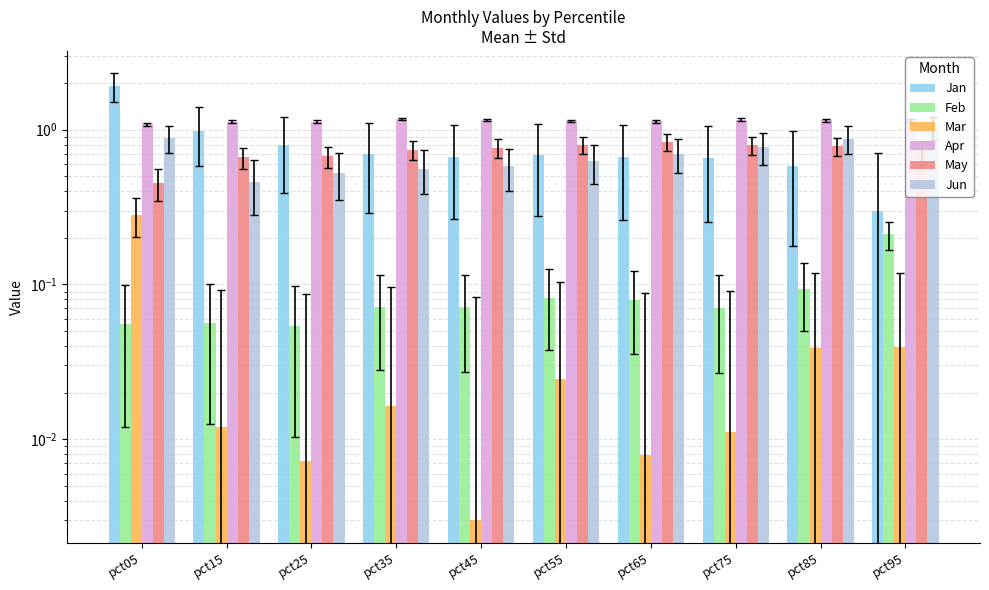

Reading left to right, extract all data points from this chart.

Jan: pct05=1.9	pct15=1.0	pct25=0.8	pct35=0.7	pct45=0.7	pct55=0.7	pct65=0.7	pct75=0.7	pct85=0.6	pct95=0.3
Feb: pct05=0.1	pct15=0.1	pct25=0.1	pct35=0.1	pct45=0.1	pct55=0.1	pct65=0.1	pct75=0.1	pct85=0.1	pct95=0.2
Mar: pct05=0.3	pct15=0.0	pct25=0.0	pct35=0.0	pct45=0.0	pct55=0.0	pct65=0.0	pct75=0.0	pct85=0.0	pct95=0.0
Apr: pct05=1.1	pct15=1.1	pct25=1.1	pct35=1.2	pct45=1.2	pct55=1.1	pct65=1.1	pct75=1.2	pct85=1.1	pct95=1.1
May: pct05=0.5	pct15=0.7	pct25=0.7	pct35=0.7	pct45=0.8	pct55=0.8	pct65=0.8	pct75=0.8	pct85=0.8	pct95=0.7
Jun: pct05=0.9	pct15=0.5	pct25=0.5	pct35=0.6	pct45=0.6	pct55=0.6	pct65=0.7	pct75=0.8	pct85=0.9	pct95=1.0